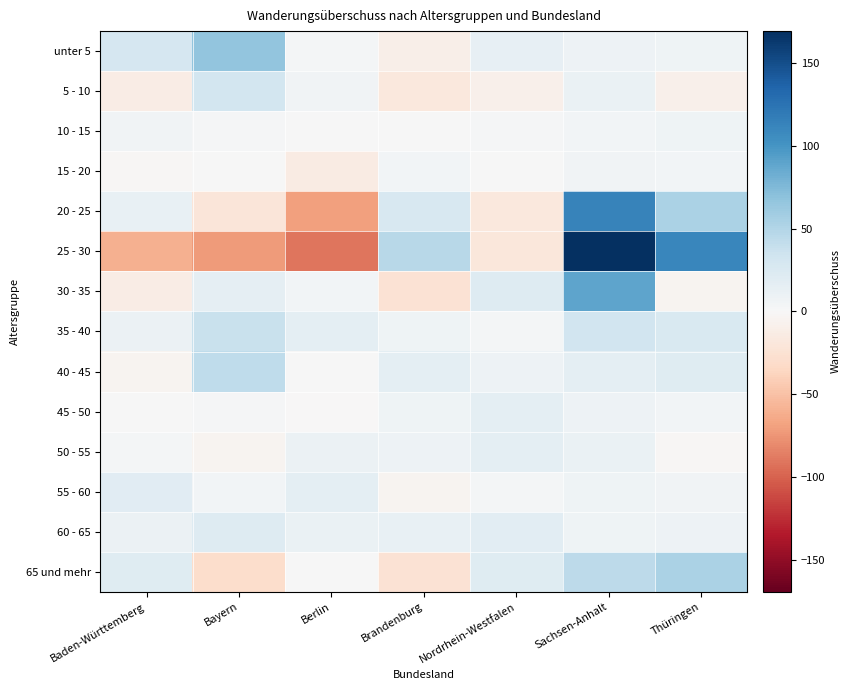

Rank the series at Berlin from lowest to highest value.

25 - 30, 20 - 25, 15 - 20, 45 - 50, 40 - 45, 10 - 15, 65 und mehr, unter 5, 30 - 35, 5 - 10, 50 - 55, 60 - 65, 35 - 40, 55 - 60